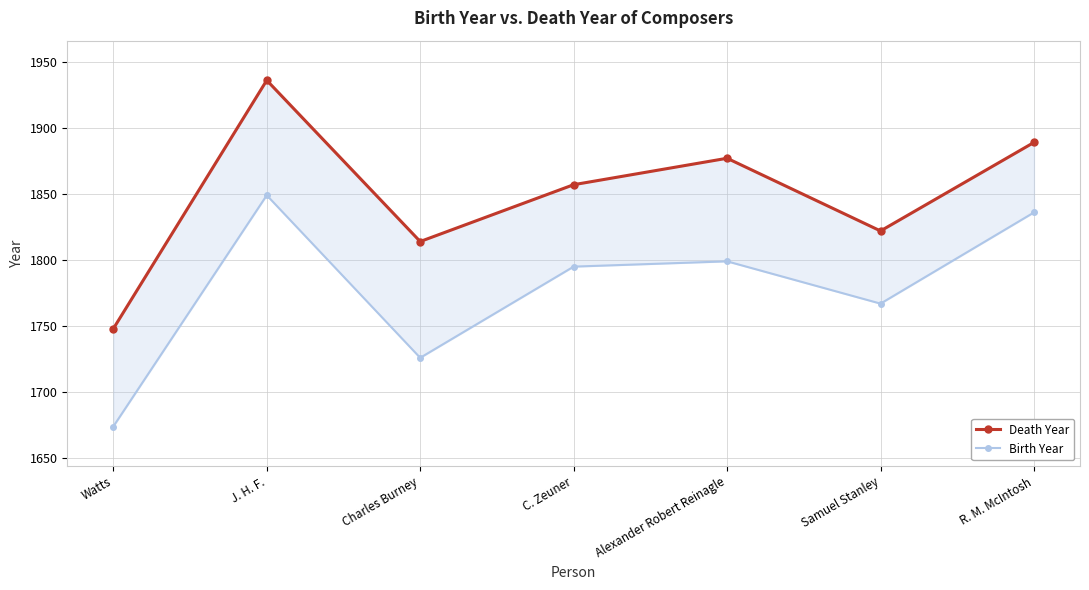

Where is the first local minimum for Birth Year?

Charles Burney